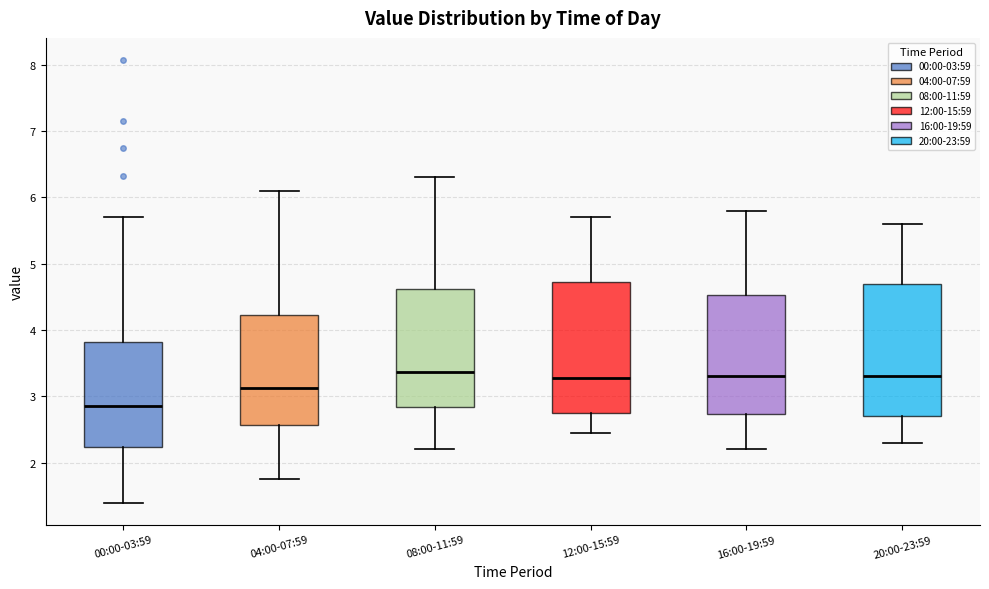

Reading left to right, read every box against the y-axis: the position of its median line, the range the box covers, and the ends of its whiskers. The values are not printed on the chart, so give them approximately, as read against the axis.

00:00-03:59: median 2.9, box 2.2 to 3.8, whiskers 1.4 to 5.7
04:00-07:59: median 3.1, box 2.6 to 4.2, whiskers 1.8 to 6.1
08:00-11:59: median 3.4, box 2.8 to 4.6, whiskers 2.2 to 6.3
12:00-15:59: median 3.3, box 2.8 to 4.7, whiskers 2.5 to 5.7
16:00-19:59: median 3.3, box 2.7 to 4.5, whiskers 2.2 to 5.8
20:00-23:59: median 3.3, box 2.7 to 4.7, whiskers 2.3 to 5.6